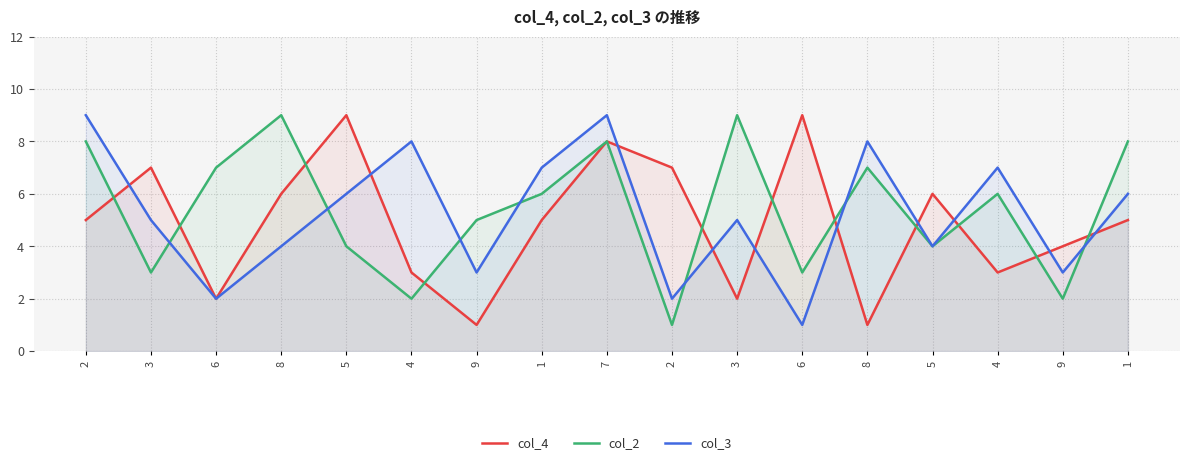

Rank the series by their maximum value, from highest to lowest.

col_4, col_2, col_3